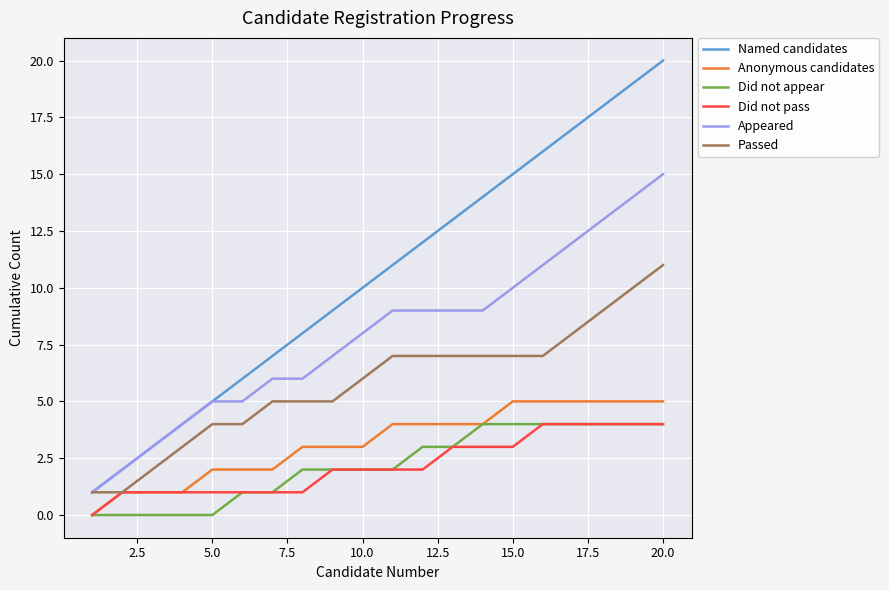

Which series has the widest spread of values?

Named candidates